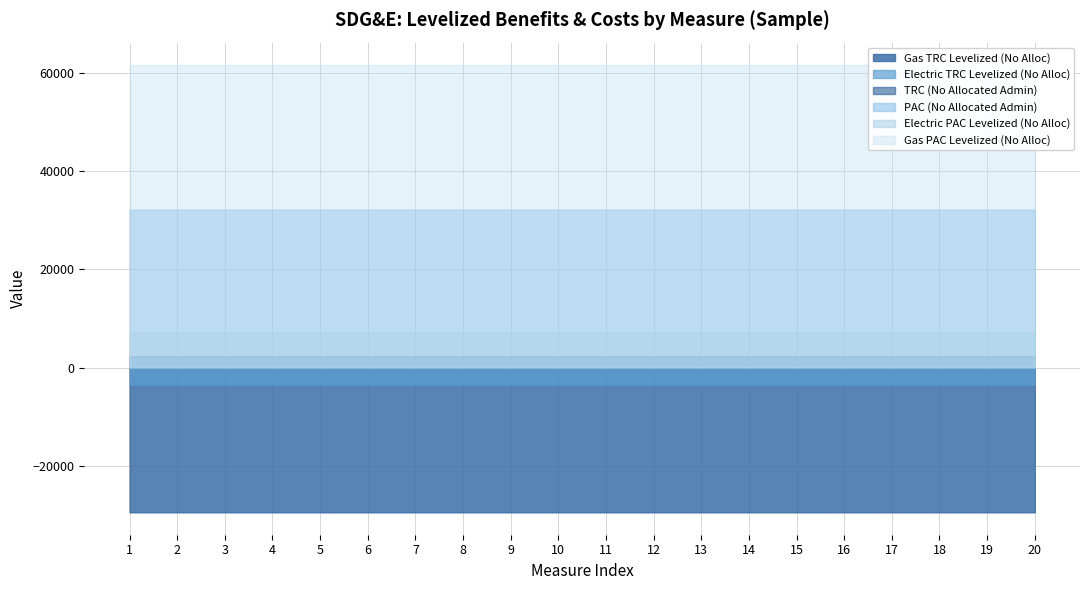

True or false: Gas TRC Levelized (No Alloc) has more than 0 points higher than both neighbors.

True